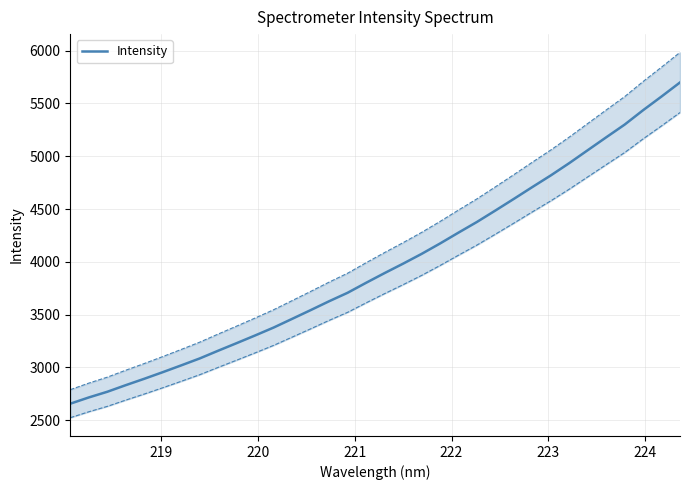

What is the smallest value displayed?

2655.0